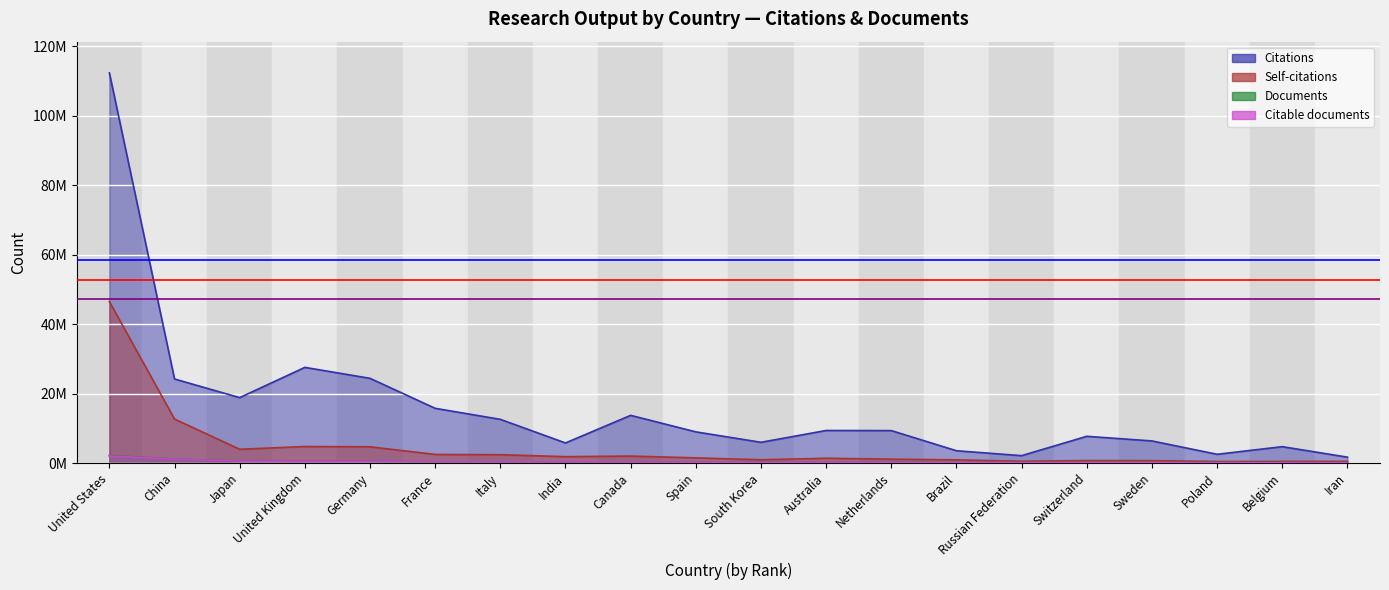

True or false: Citations and Documents intersect in this chart.

False